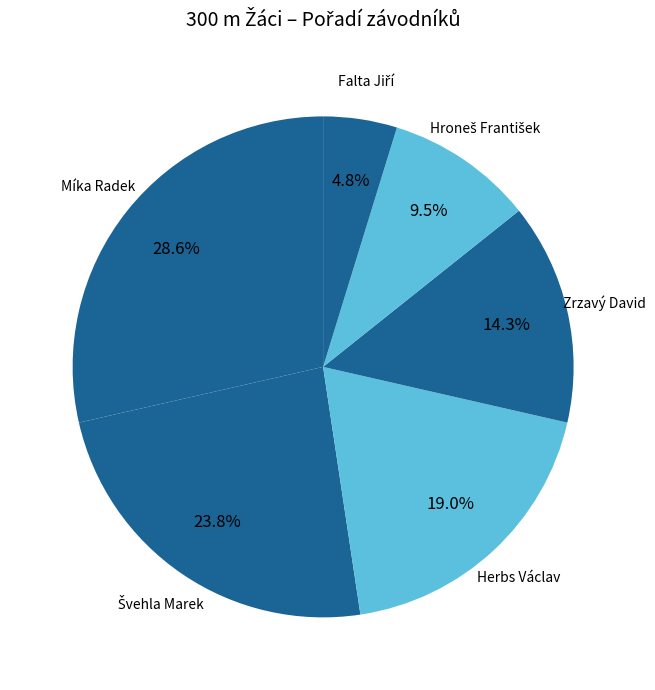

What portion of the pie excludes Míka Radek?

71.4%